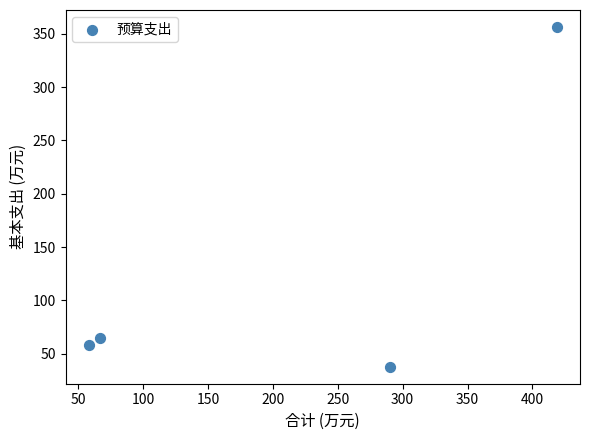

What is the range of X values (max minus min)?

360.6